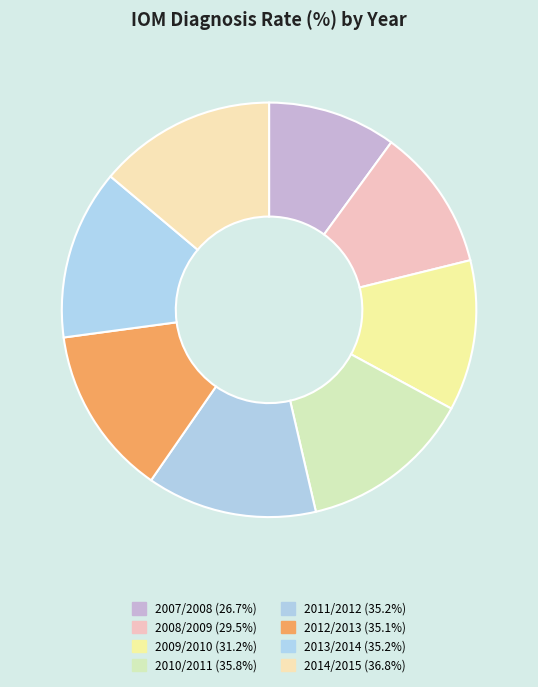

To the nearest percent, what percentage of the pie is 2011/2012?

13%